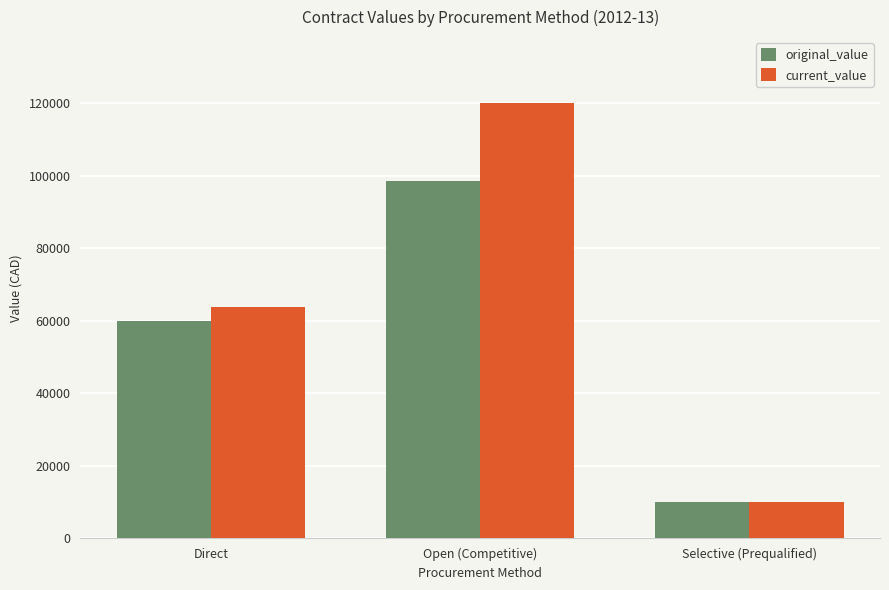

At how many categories does at least one series exceed 17058?

2